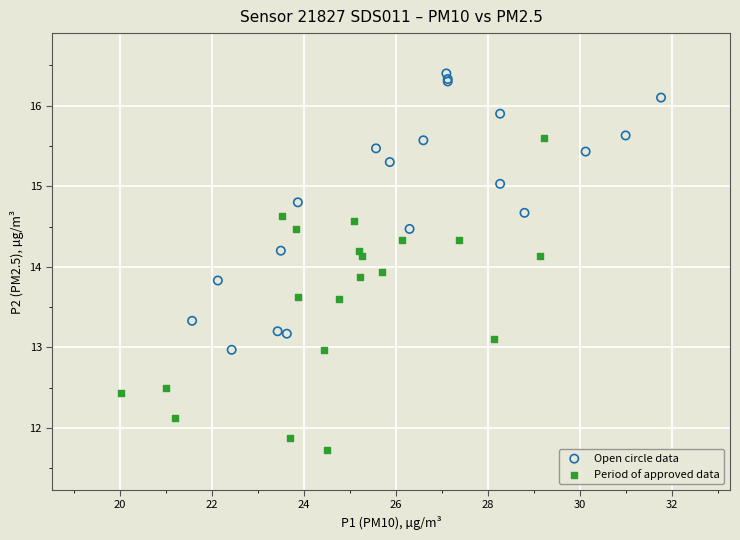

Which series reaches the maximum Y coordinate?

Open circle data